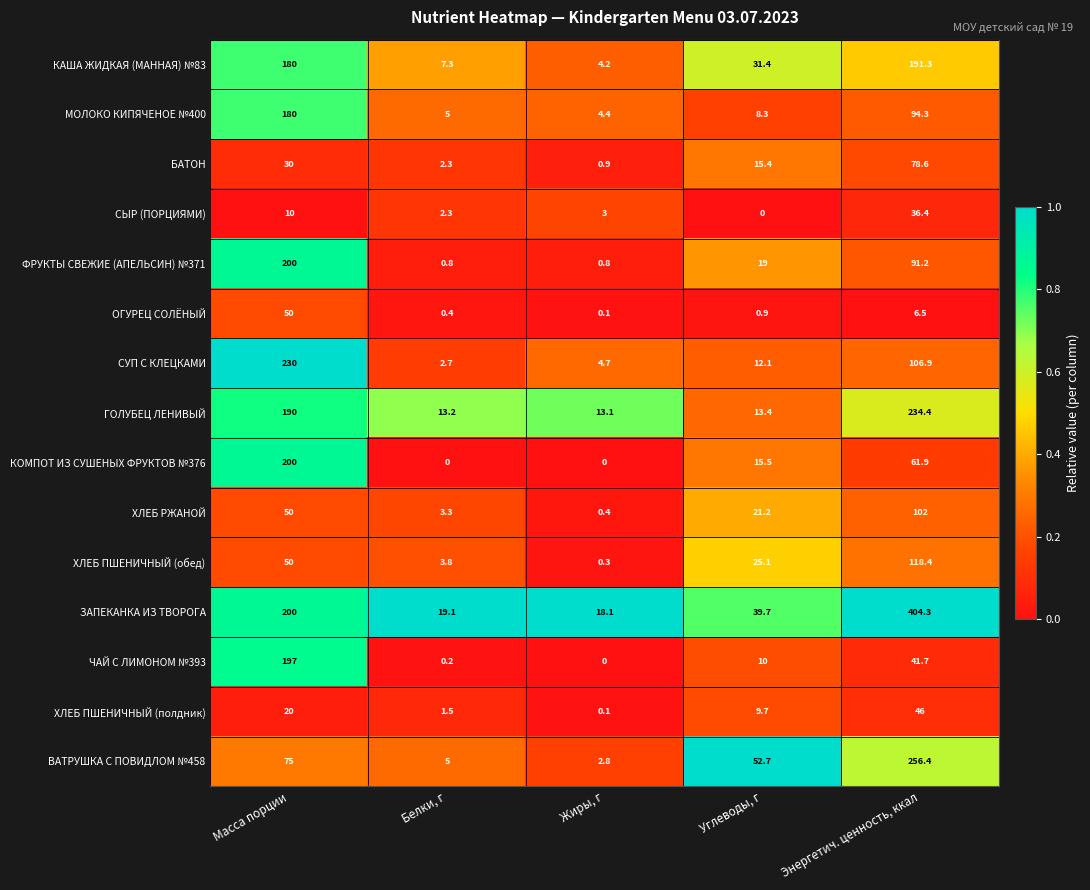

List the labels in order of ЧАЙ С ЛИМОНОМ №393 value, smallest first.

Жиры, г, Белки, г, Углеводы, г, Энергетич. ценность, ккал, Масса порции